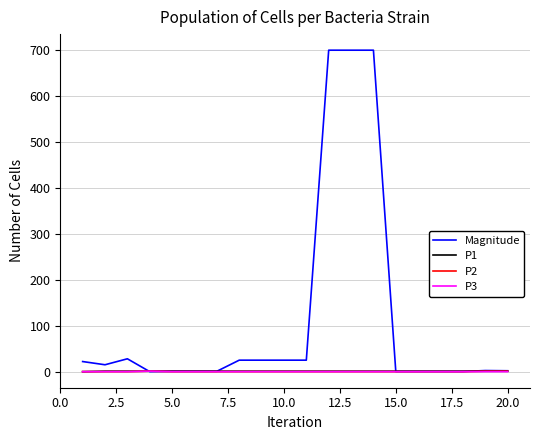

Which series has the largest total across all categories?

Magnitude